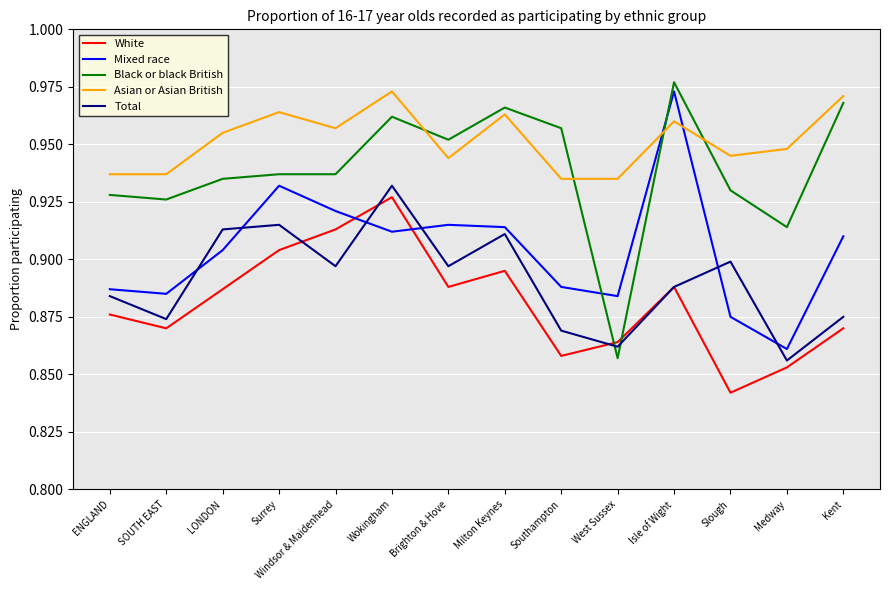

What are all the series names shown in the legend?

White, Mixed race, Black or black British, Asian or Asian British, Total